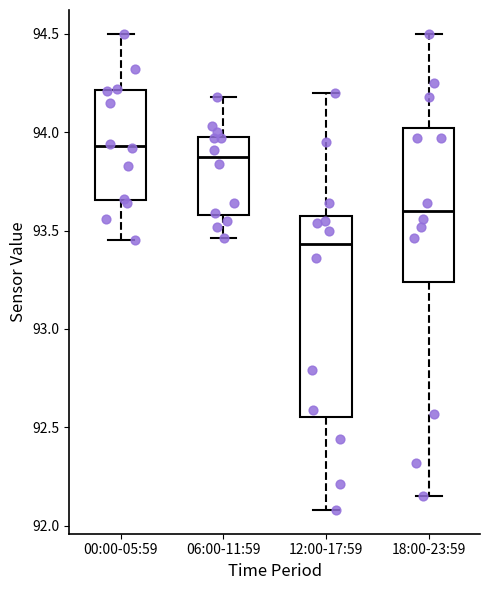

Which box is the tallest, from its lower edge to its upper edge?

12:00-17:59